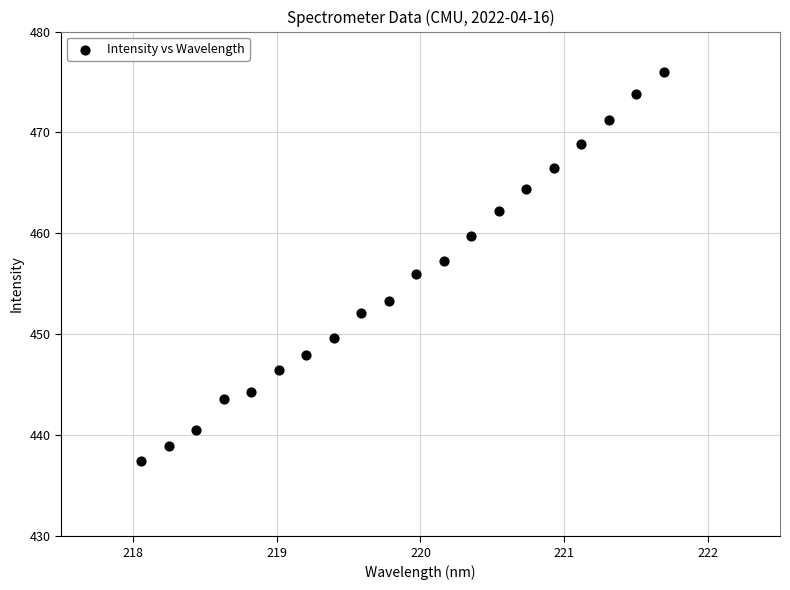

What is the range of X values (max minus min)?

3.6